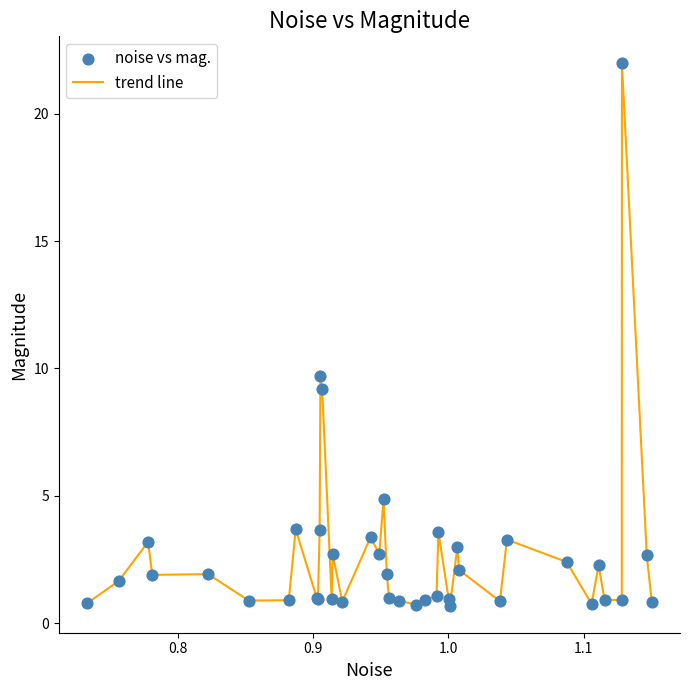

What is the greatest value displayed?

22.0